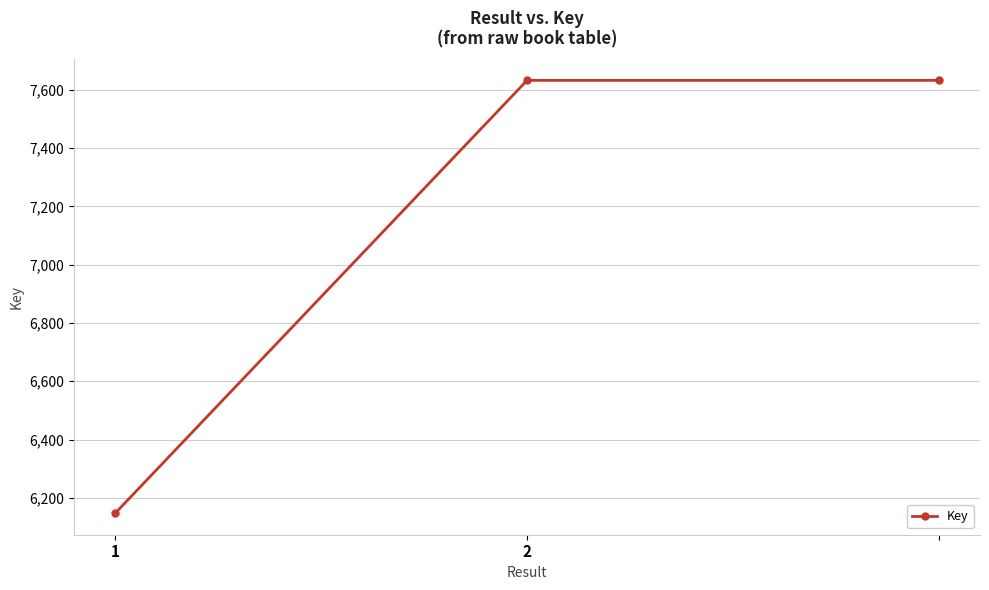

What is the greatest value displayed?

7632